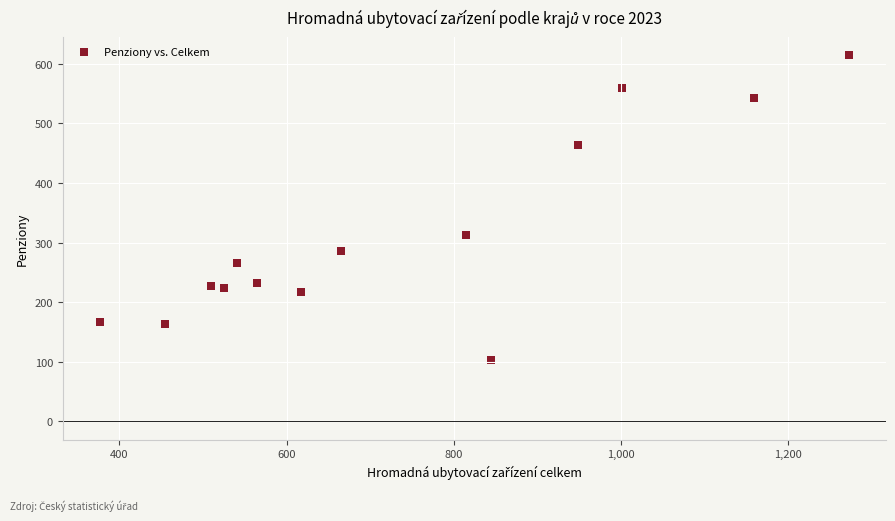

What Y value in the scatter plot is closest to 358?

313